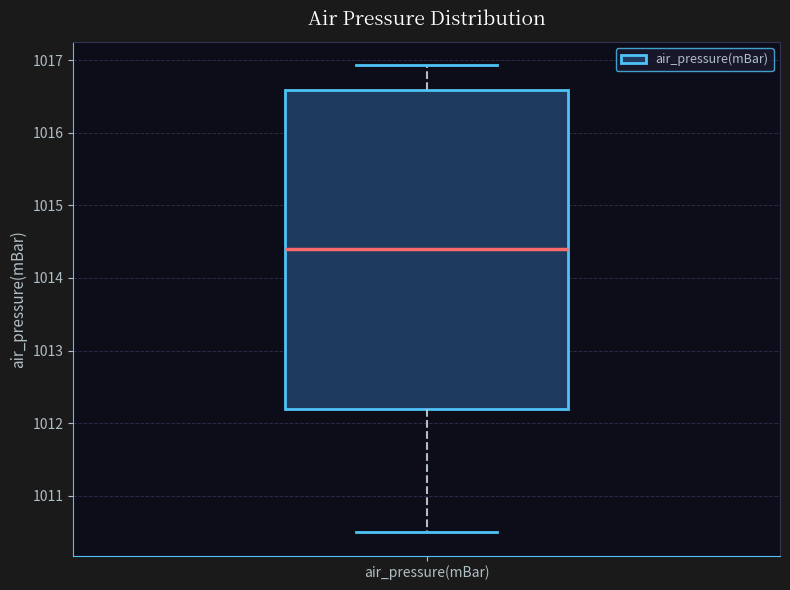

Where is the lower edge of the box for air_pressure(mBar) on the y-axis? The values are not printed on the chart, so give them approximately, as read against the axis.

1012.2